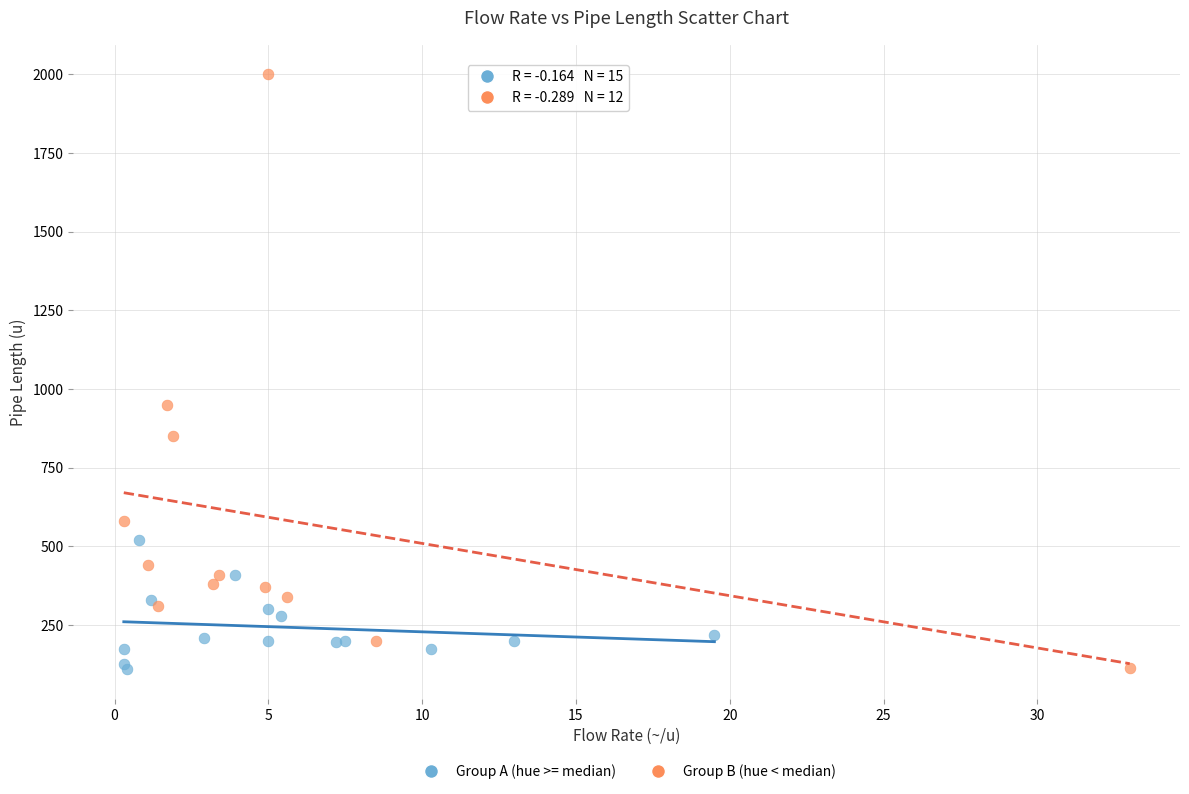

Which series has the widest spread of Y values?

Group B (hue < median)